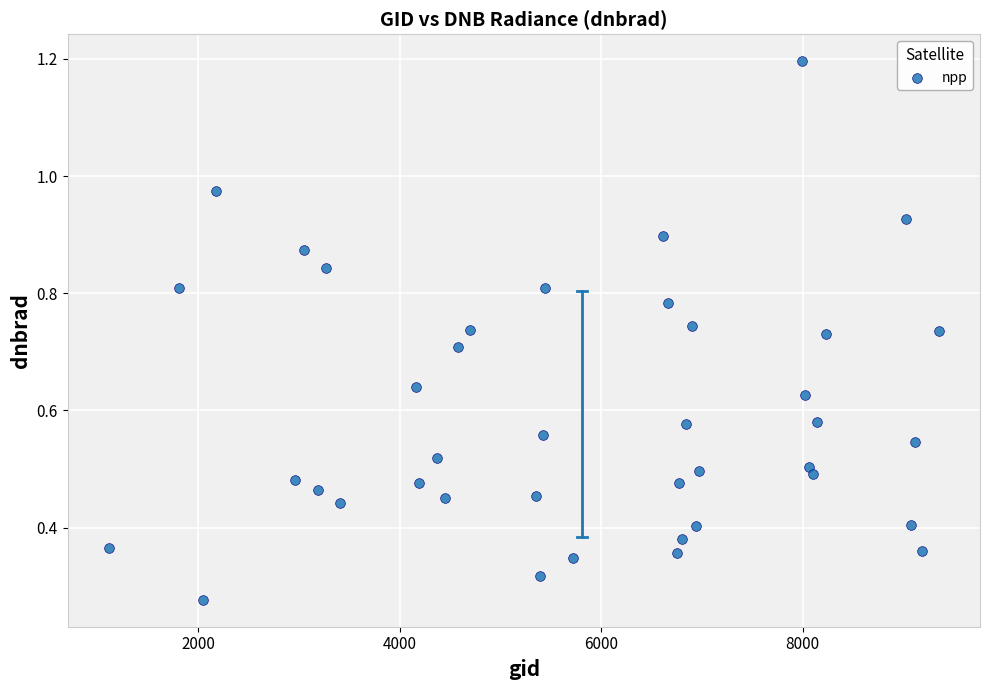

What is the range of X values (max minus min)?

8235.0